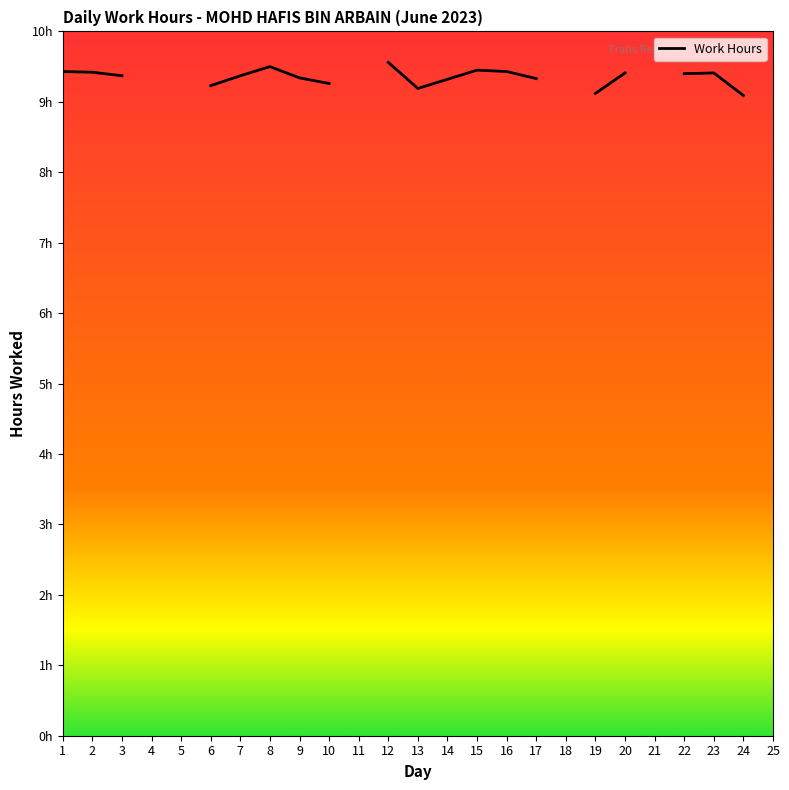

True or false: the data shows 0.0 at 18.

True